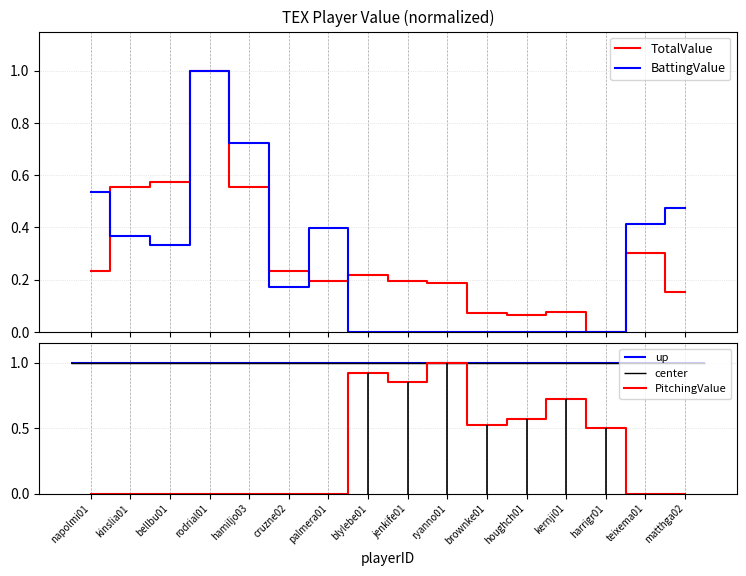

What is the highest value of the PitchingValue series?

1.0